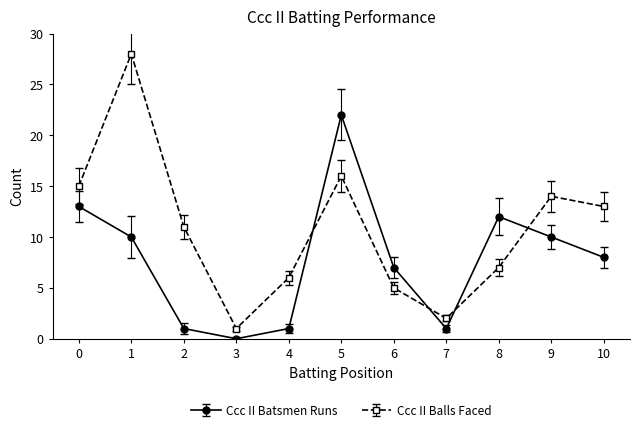

List the series in order of their overall mean, lowest first.

Ccc II Batsmen Runs, Ccc II Balls Faced